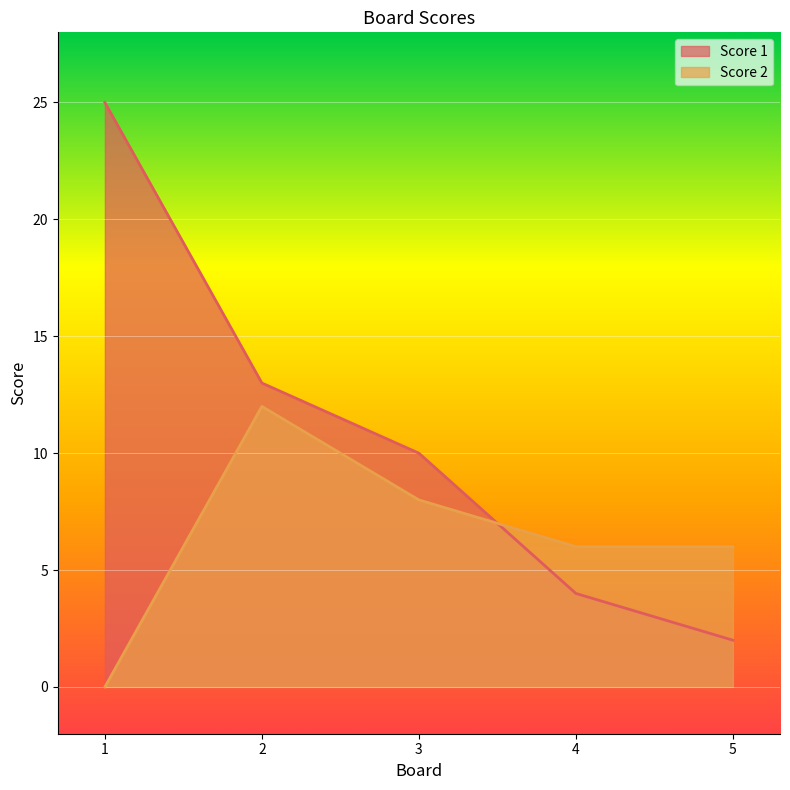

How many intersections are there between Score 2 and Score 1?

1